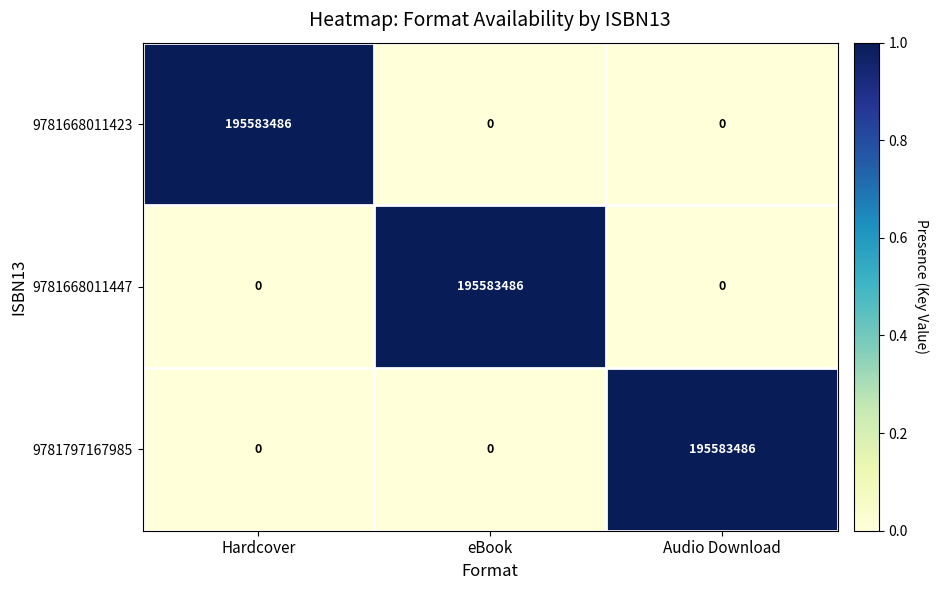

The value of 9781668011423 at Hardcover is 195583486. True or false?

True